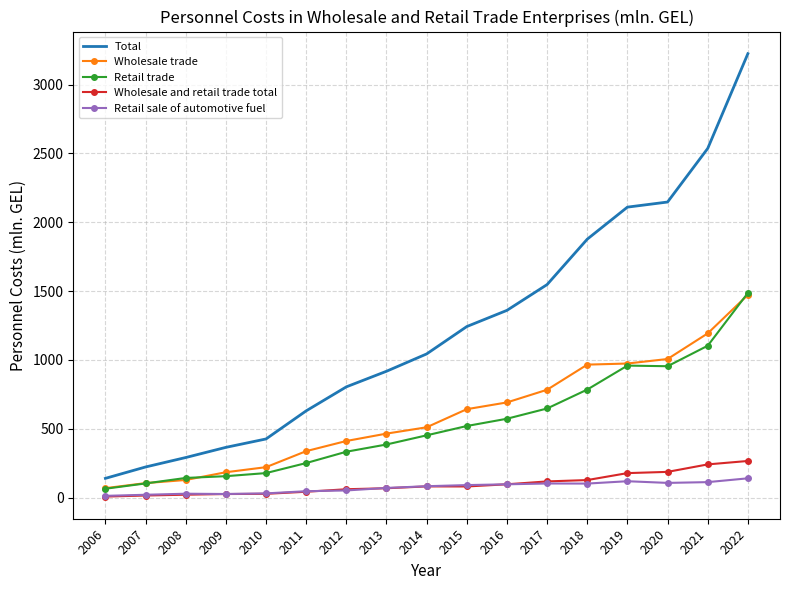

What is the lowest value of the Total series?

139.4